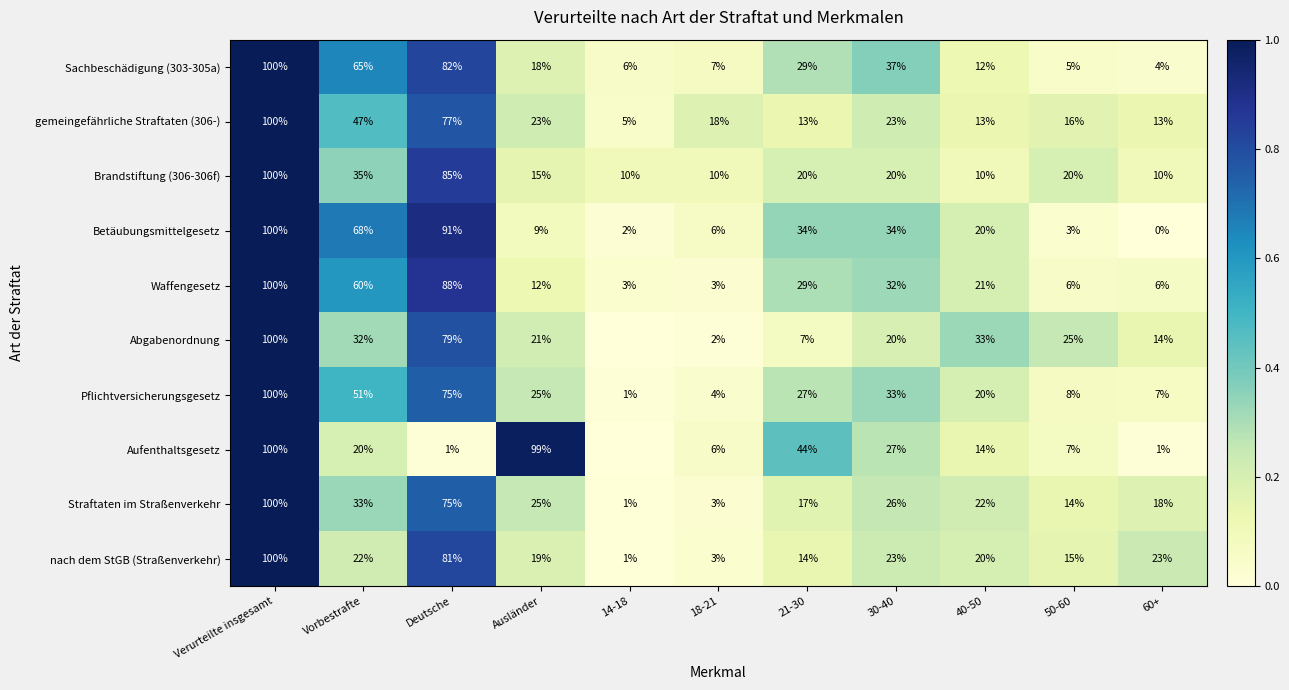

The gemeingefährliche Straftaten (306-) series shows 0.6 at Verurteilte insgesamt. True or false?

False